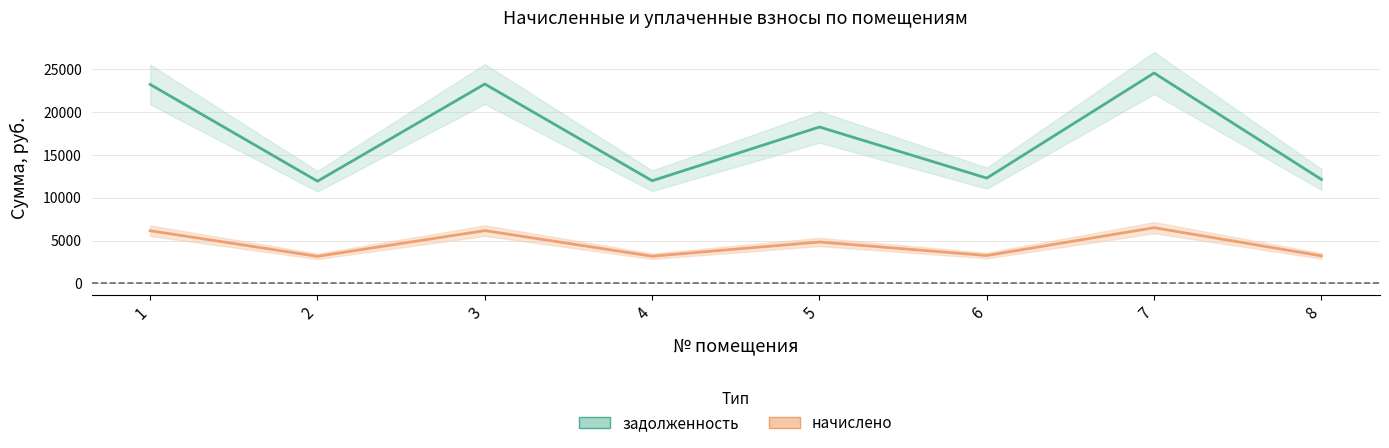

What is the minimum value for начислено?

3157.1